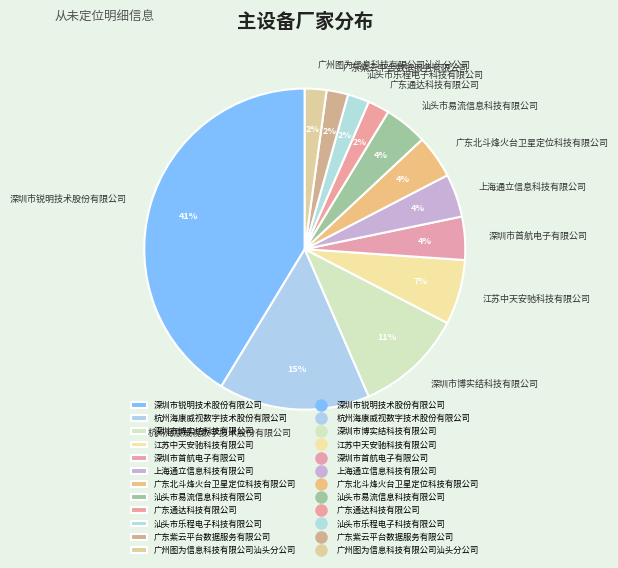

To the nearest percent, what is the average slice percentage?

8%